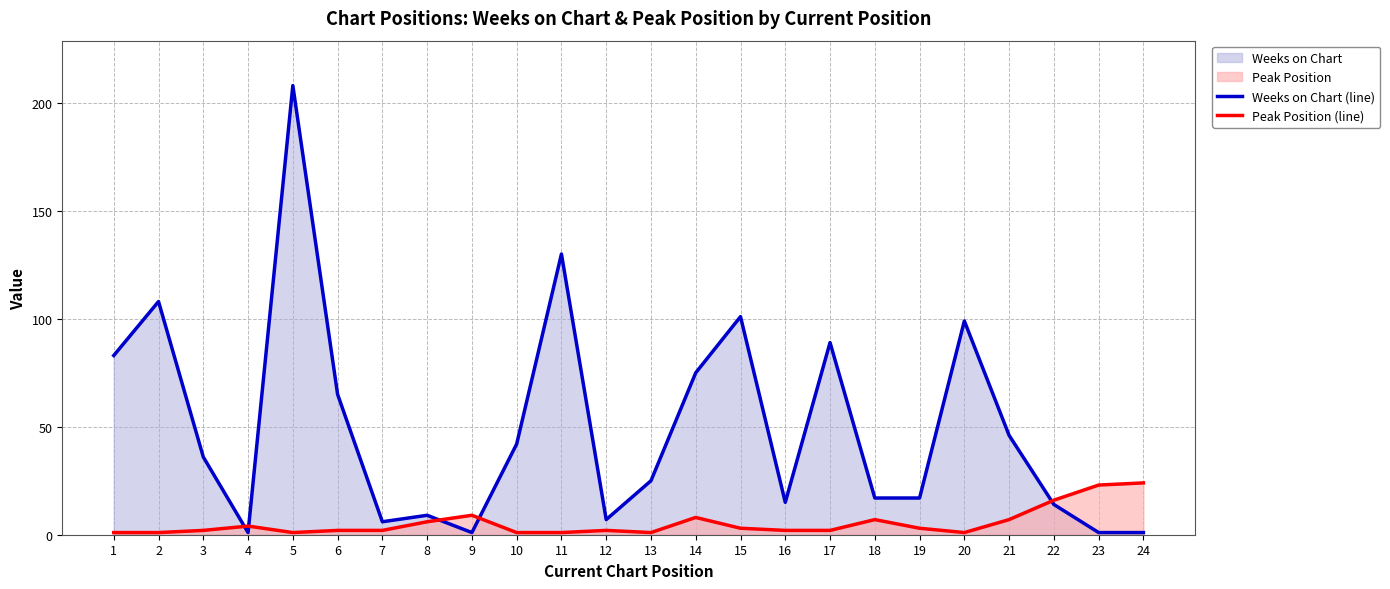

At which category does Peak Position (line) reach its first local peak?

4